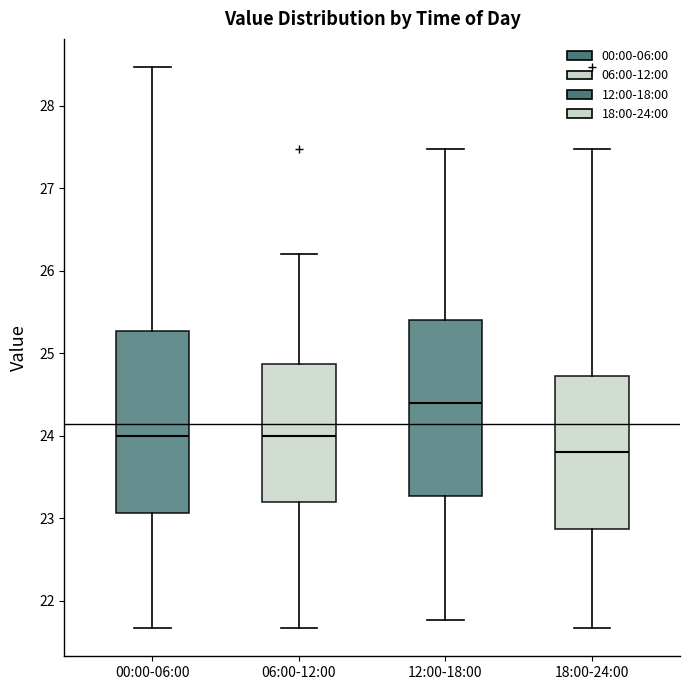

Reading left to right, read every box against the y-axis: the position of its median line, the range the box covers, and the ends of its whiskers. The values are not printed on the chart, so give them approximately, as read against the axis.

00:00-06:00: median 24.0, box 23.1 to 25.3, whiskers 21.7 to 28.5
06:00-12:00: median 24.0, box 23.2 to 24.9, whiskers 21.7 to 26.2
12:00-18:00: median 24.4, box 23.3 to 25.4, whiskers 21.8 to 27.5
18:00-24:00: median 23.8, box 22.9 to 24.7, whiskers 21.7 to 27.5